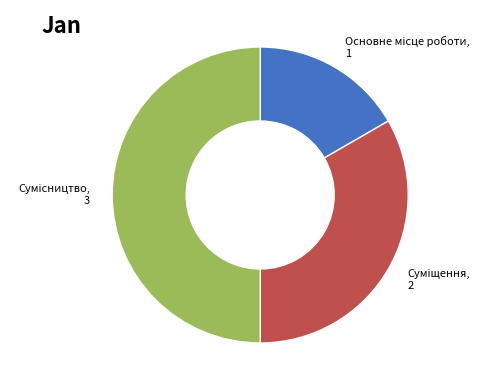

How many segments does this pie chart have?

3